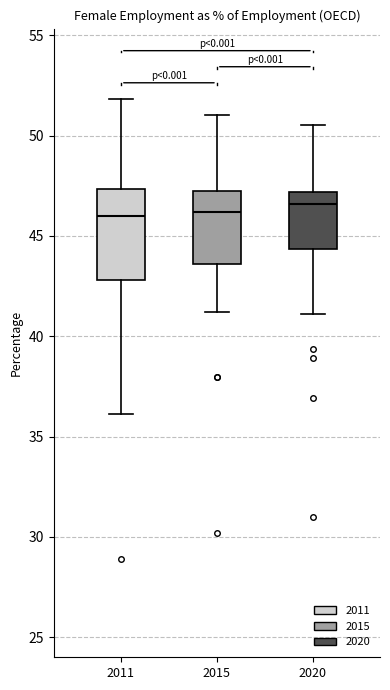

Reading left to right, transcribe this box plot: for each box, give where its median line is, the range the box spans, and where its two whiskers end, as read against the y-axis. The values are not printed on the chart, so give them approximately, as read against the axis.

2011: median 46.0, box 43.0 to 47.5, whiskers 36.0 to 52.0
2015: median 46.0, box 43.5 to 47.0, whiskers 41.0 to 51.0
2020: median 46.5, box 44.5 to 47.0, whiskers 41.0 to 50.5